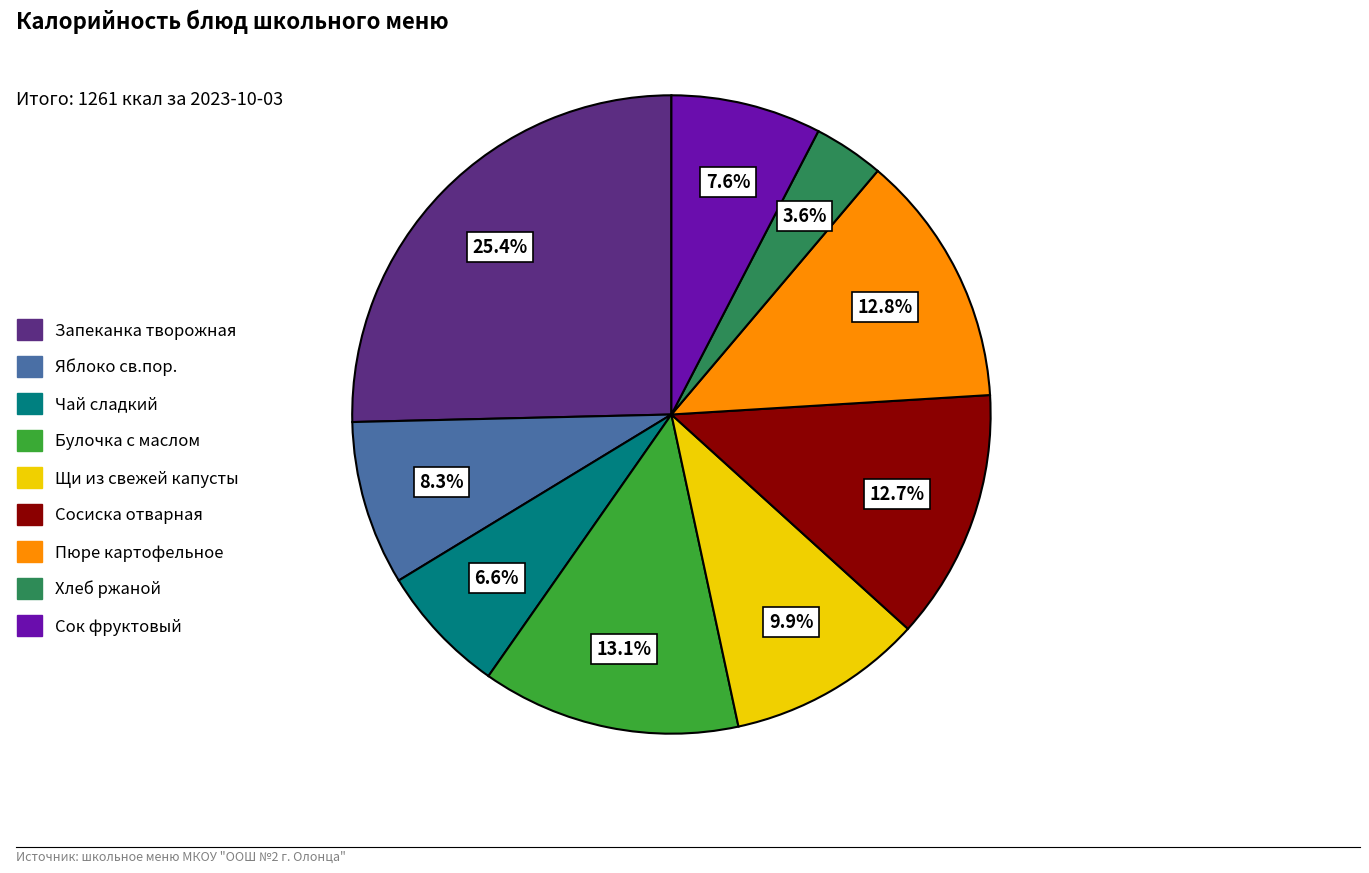

What percentage is the Запеканка творожная slice, to the nearest percent?

25%